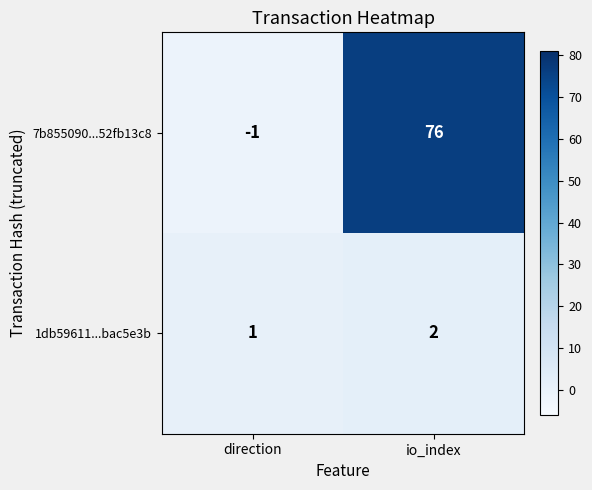

List the series in order of their peak value, lowest first.

1db59611...bac5e3b, 7b855090...52fb13c8